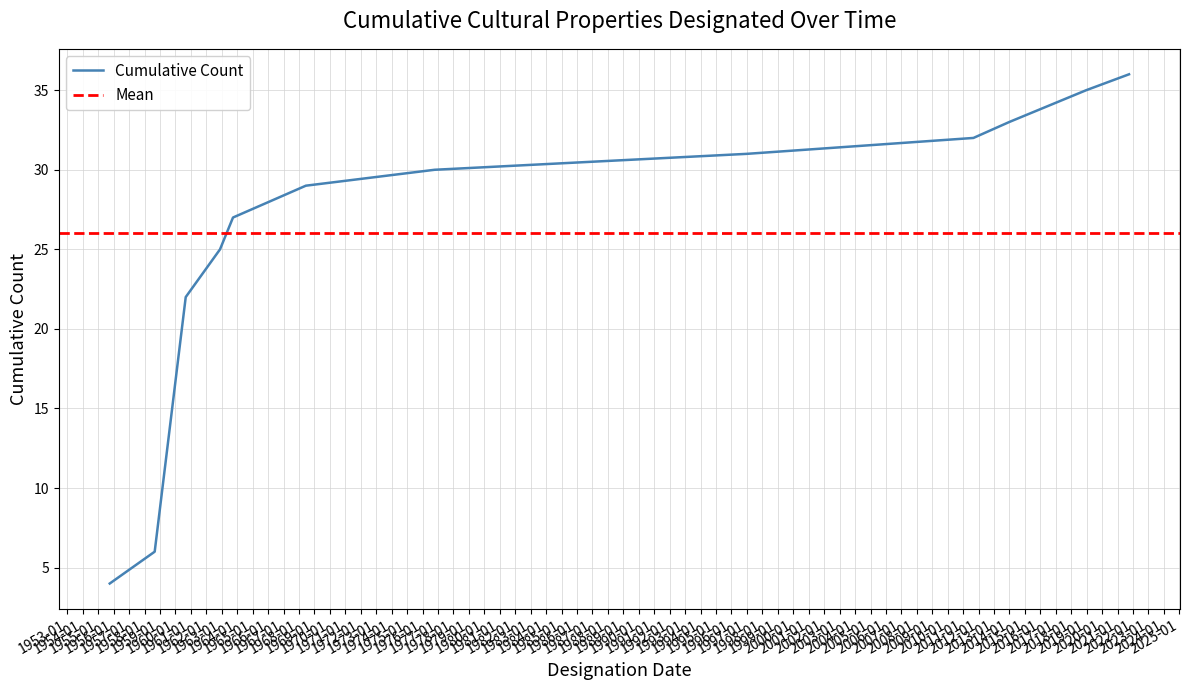

What is the maximum value for Cumulative Count?

36